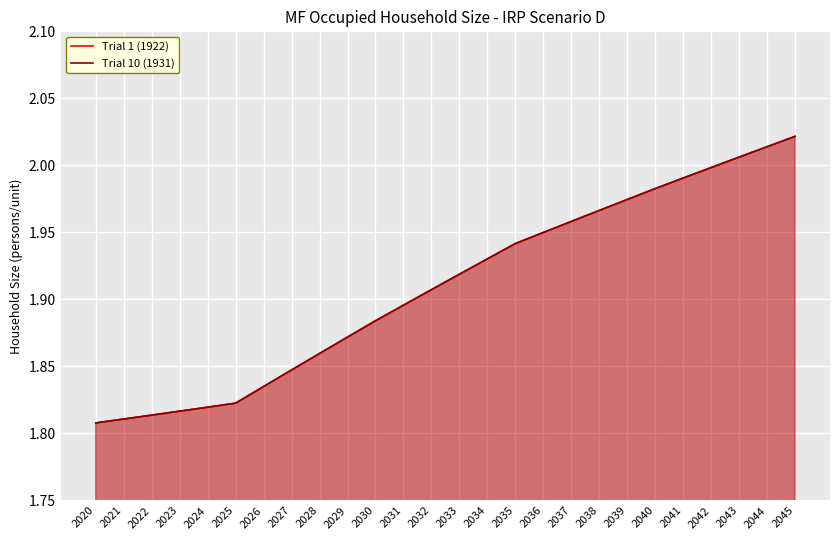

What is the total value across all series at 2037?

3.9